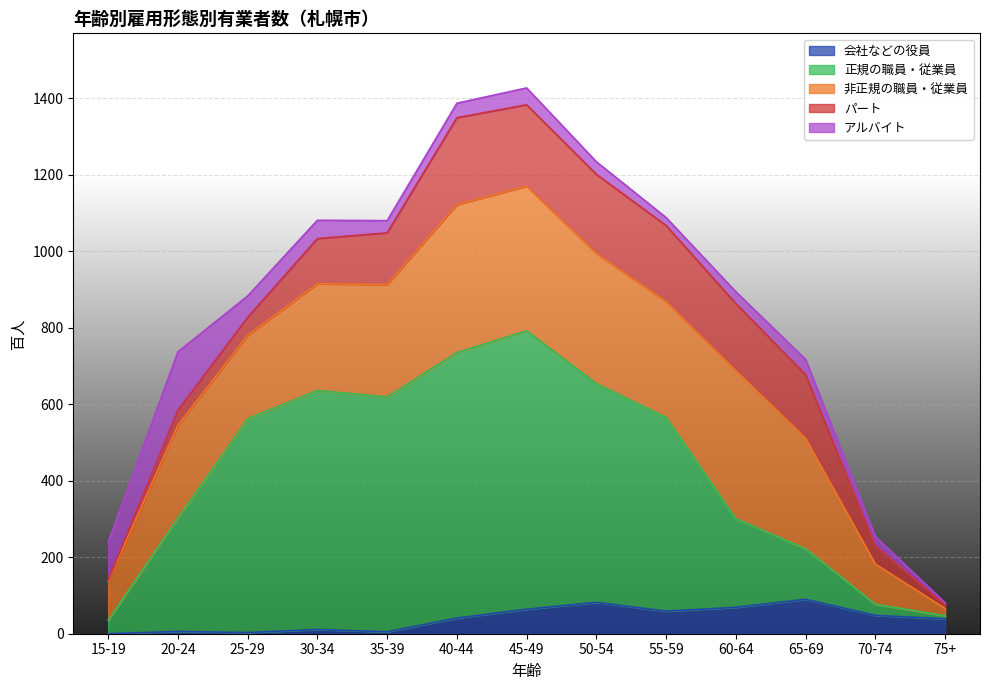

At which category is the sum across all series the highest?

45-49